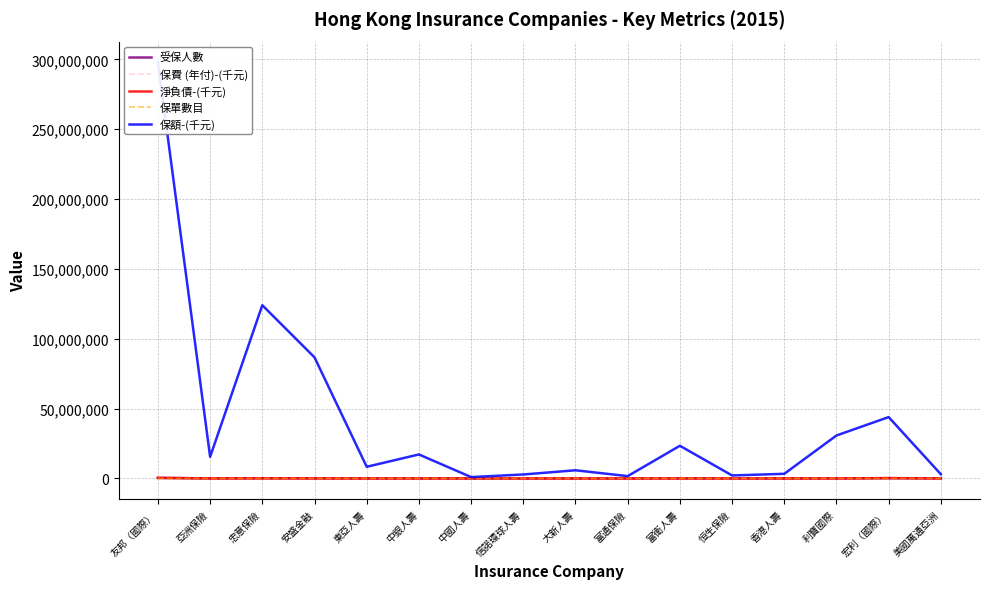

True or false: 保額-(千元) and 保單數目 intersect in this chart.

False